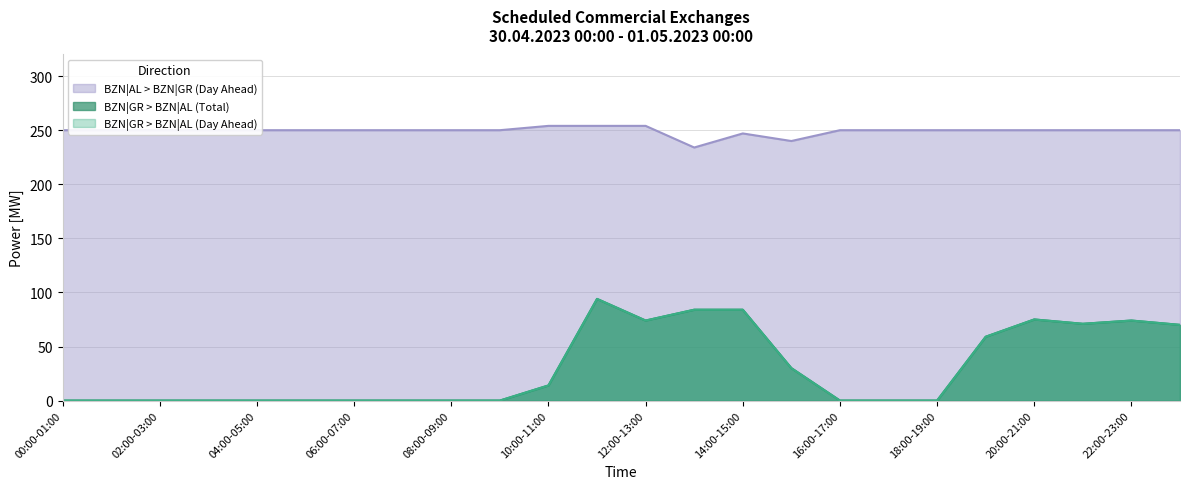

What is the maximum value for BZN|GR > BZN|AL (Total)?

94